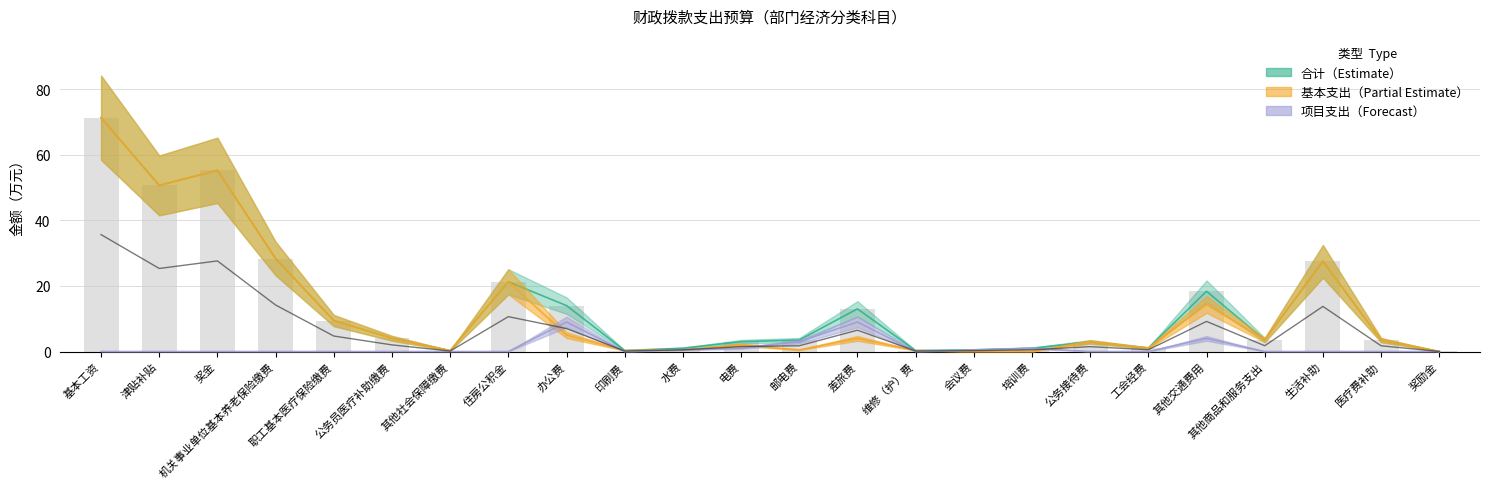

What is the label of the 7th bar from the right?

公务接待费